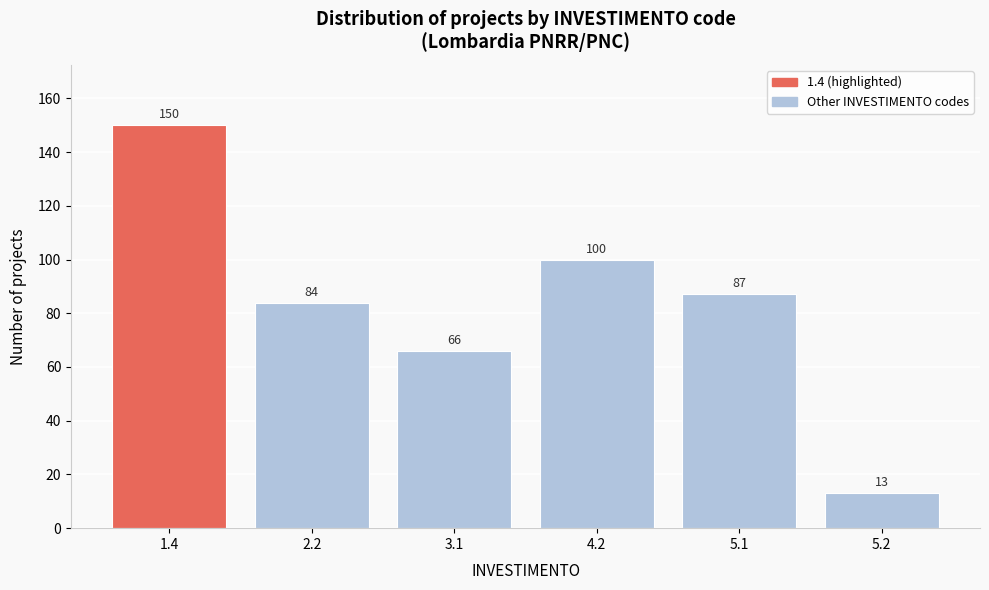

Reading right to left, transcribe all the data shown in this chart.

5.2=13	5.1=87	4.2=100	3.1=66	2.2=84	1.4=150